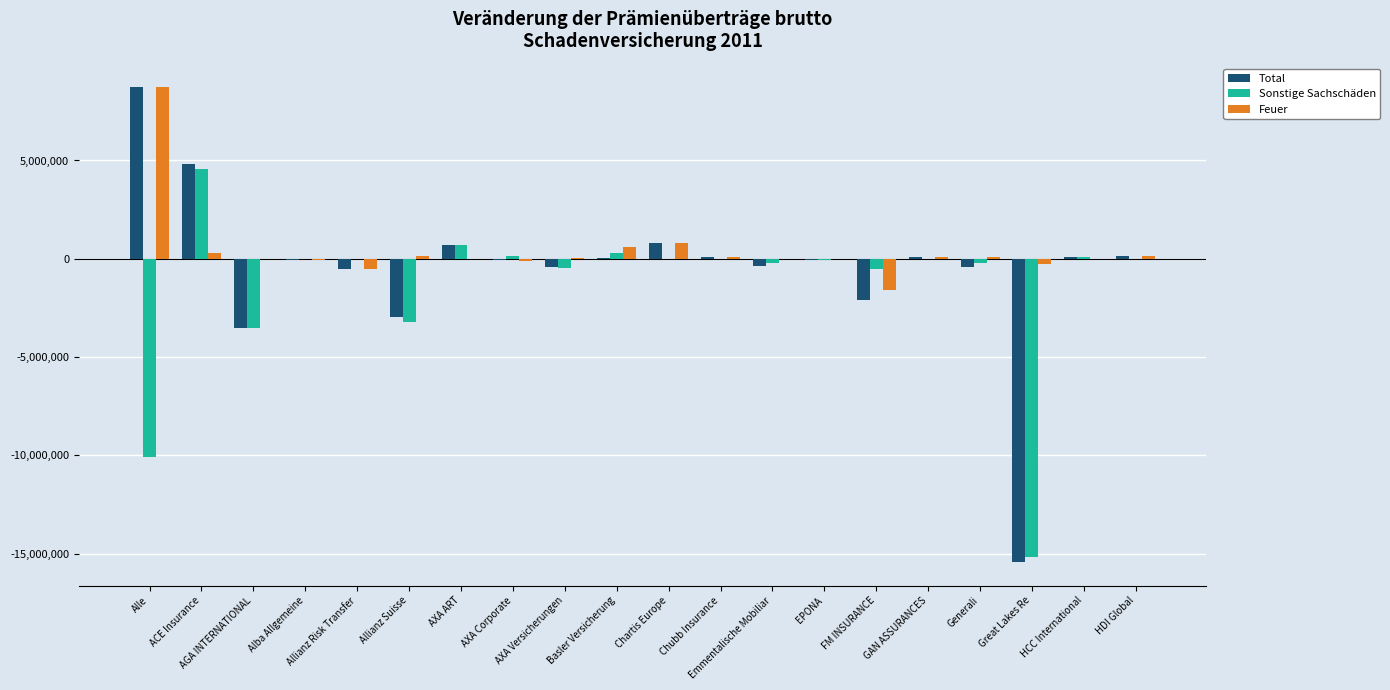

What is the sum of the Sonstige Sachschäden values at HDI Global and Alle?

-10106276